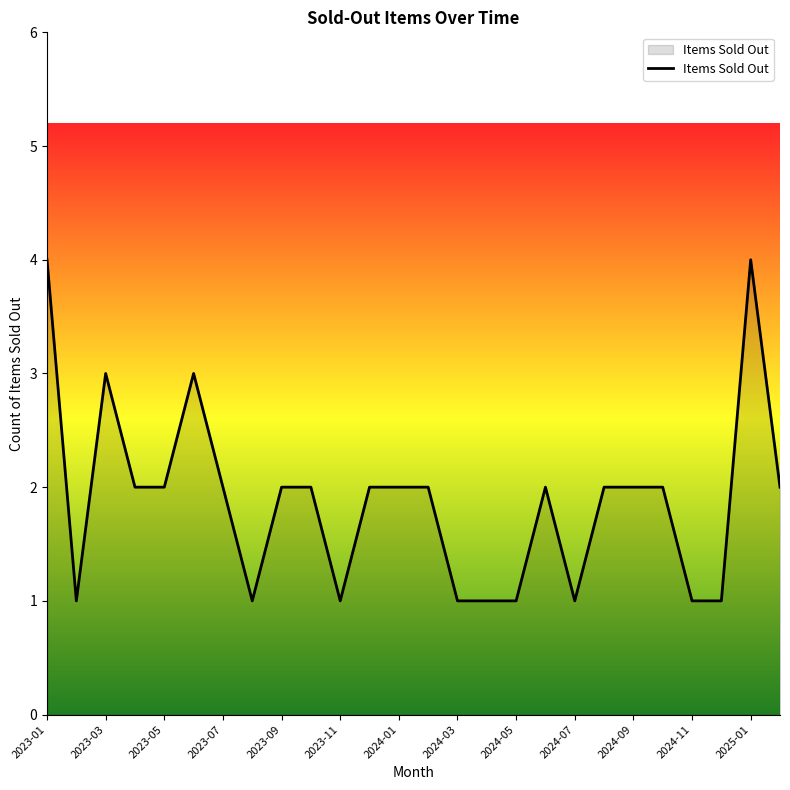

What is the greatest value displayed?

4